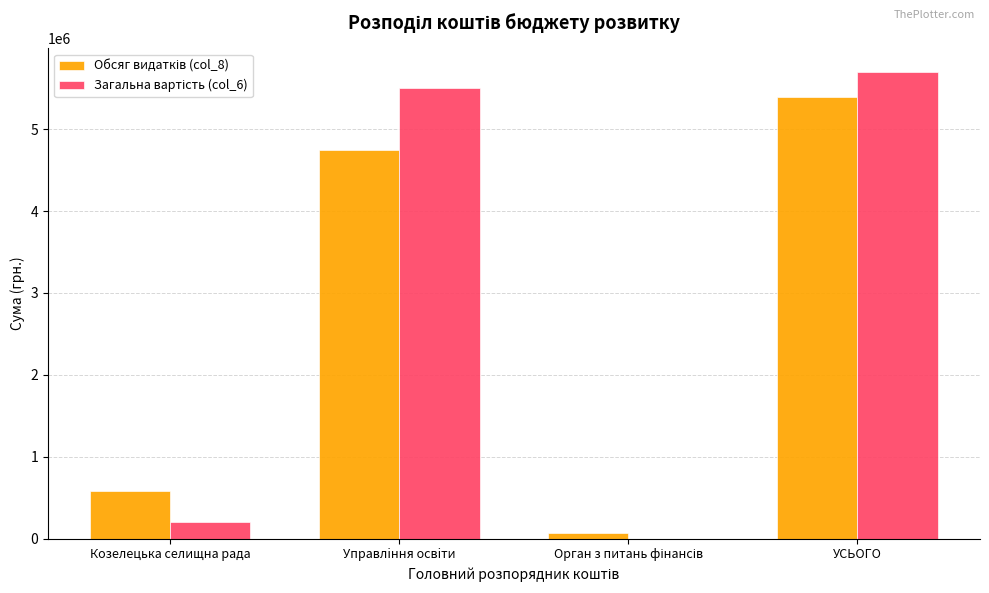

What is the total value across all series at Козелецька селищна рада?

779631.0